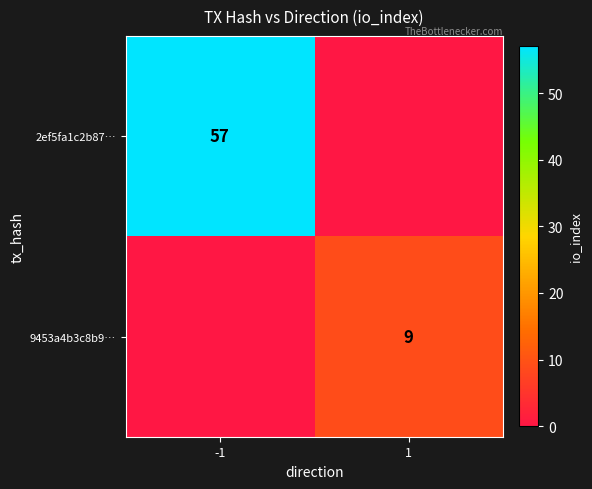

Is it true that 9453a4b3c8b9… equals 13 at 1?

False